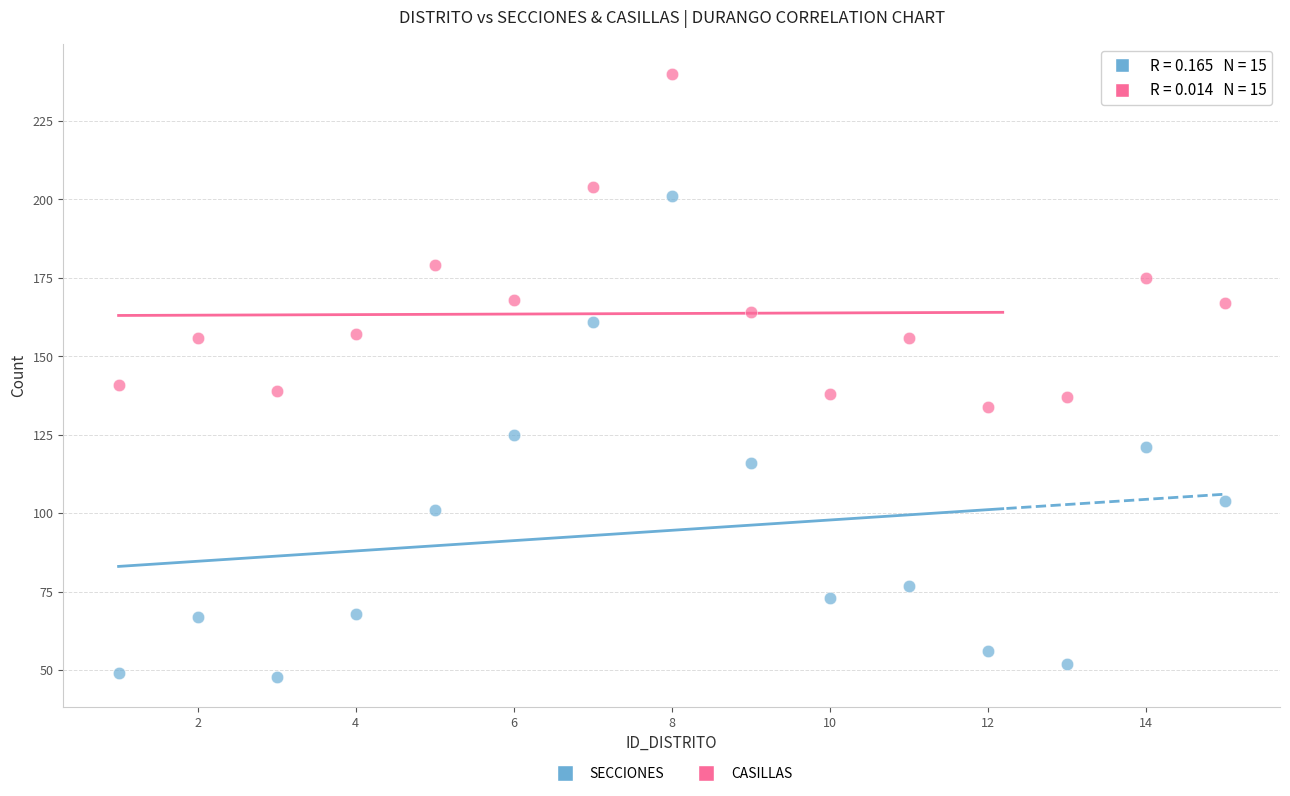

Which series has the largest Y range (max minus min)?

SECCIONES